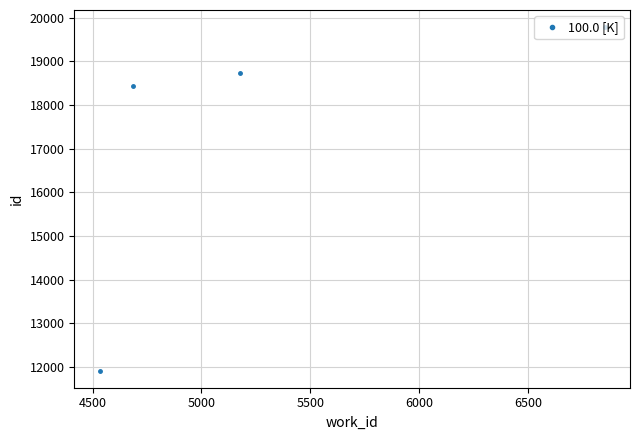

What is the smallest value displayed?

11922